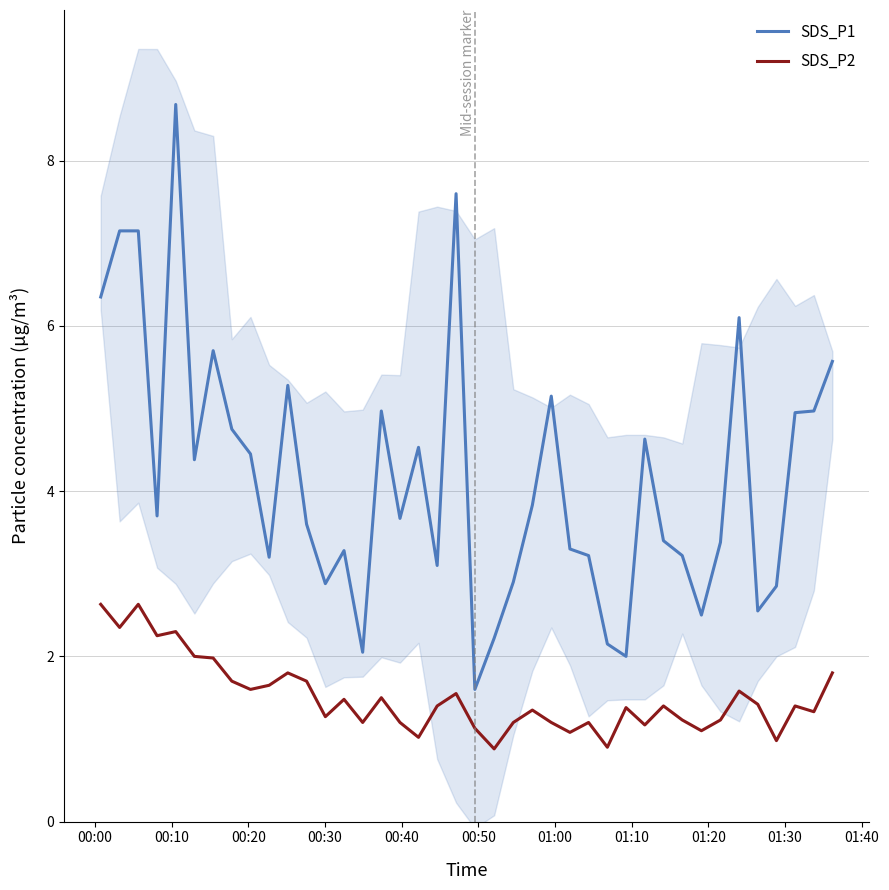

True or false: SDS_P2 and SDS_P1 intersect in this chart.

False